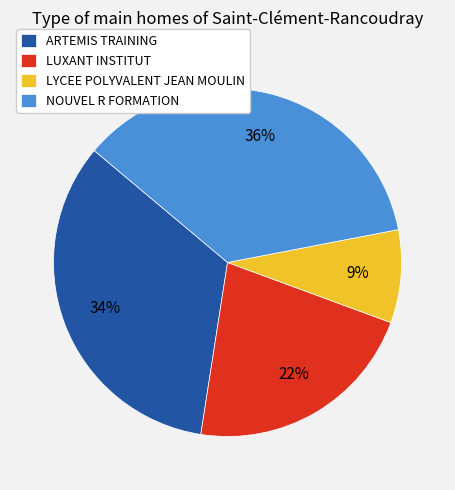

Is there a majority slice in this chart?

No